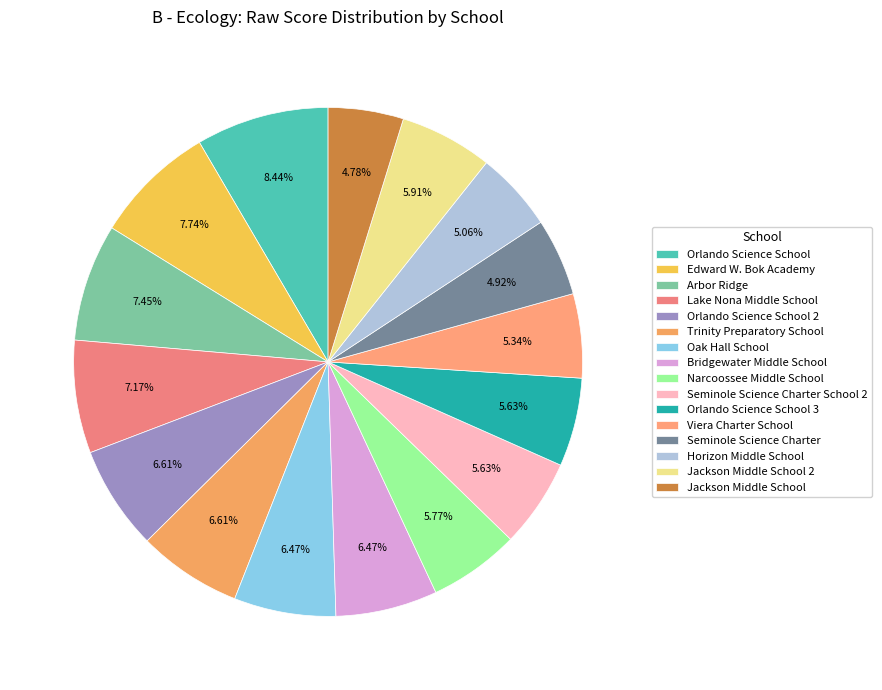

Is there a majority slice in this chart?

No